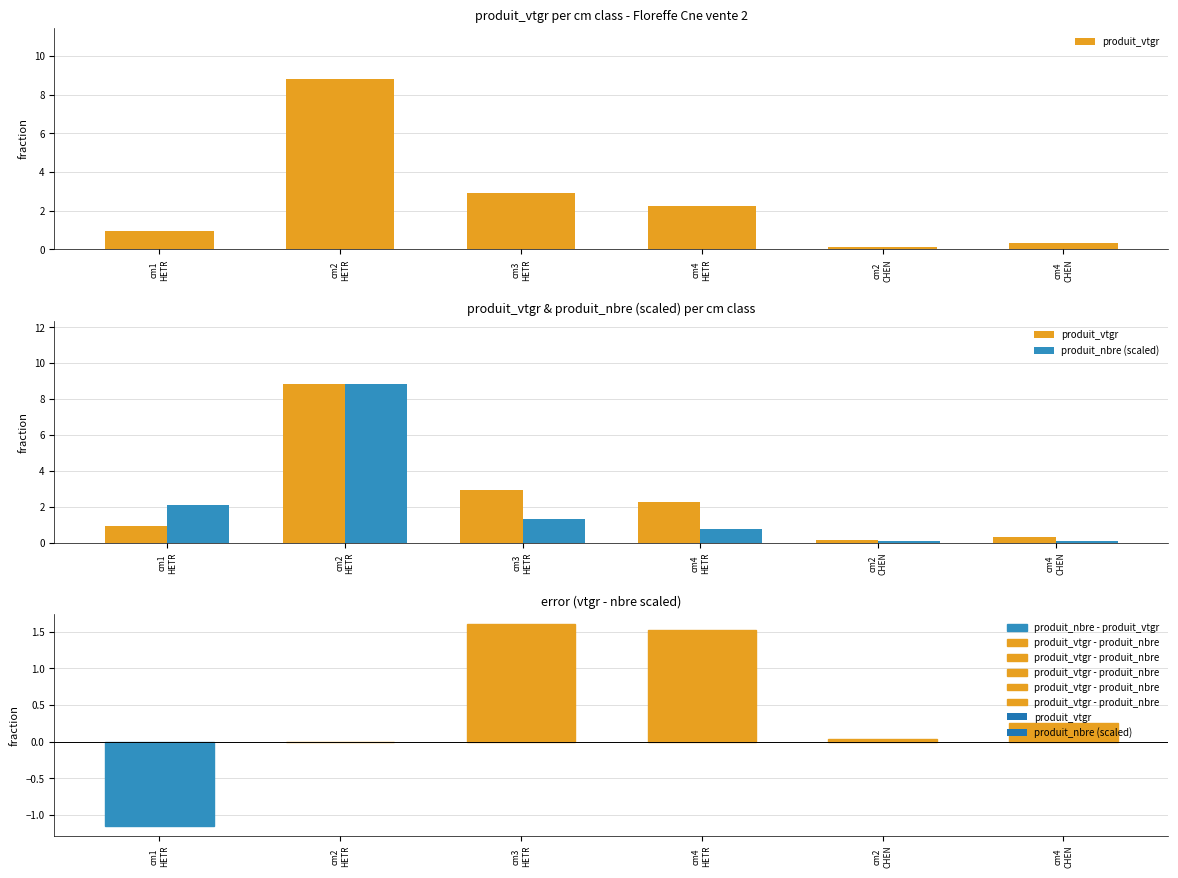

What is the value of the produit_vtgr bar at the 2nd from the left?

8.8